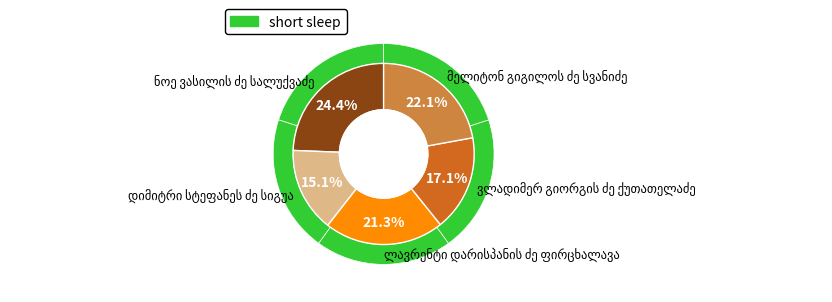

To the nearest percent, what is the combined percentage of ლავრენტი დარისპანის ძე ფირცხალავა and დიმიტრი სტეფანეს ძე სიგუა?

36%